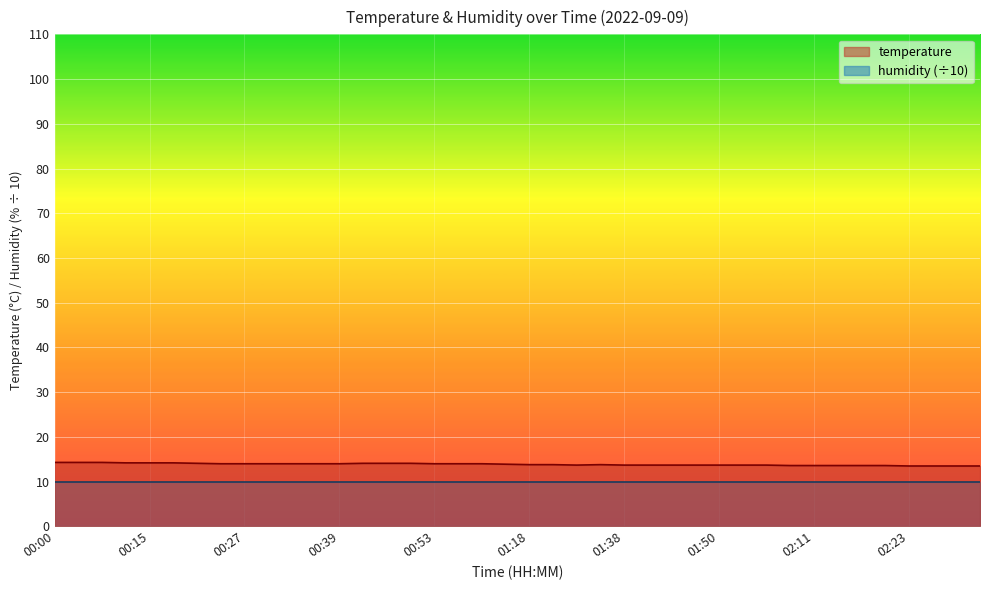

Rank the categories by value from highest to lowest.

00:00, 00:03, 00:06, 00:09, 00:15, 00:18, 00:21, 00:44, 00:47, 00:50, 00:24, 00:27, 00:30, 00:33, 00:36, 00:39, 00:53, 00:57, 00:59, 01:15, 01:18, 01:27, 01:33, 01:30, 01:38, 01:41, 01:44, 01:47, 01:50, 01:53, 02:02, 02:08, 02:11, 02:14, 02:17, 02:20, 02:23, 02:26, 02:29, 02:31